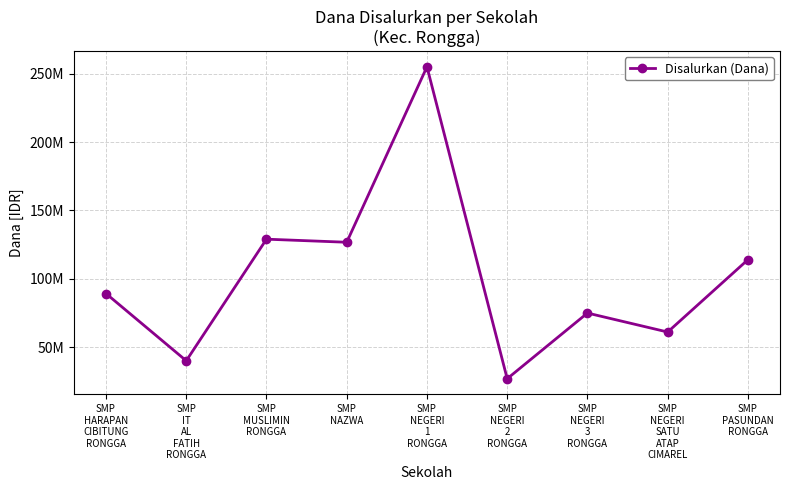

Is this an area chart (filled region under the line)?

No